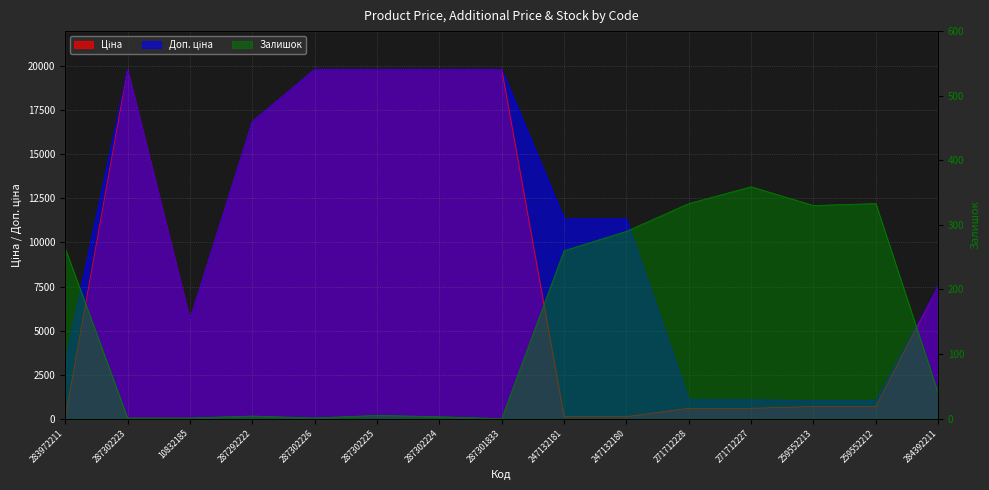

At which label does Ціна first exceed 5636?

287302223